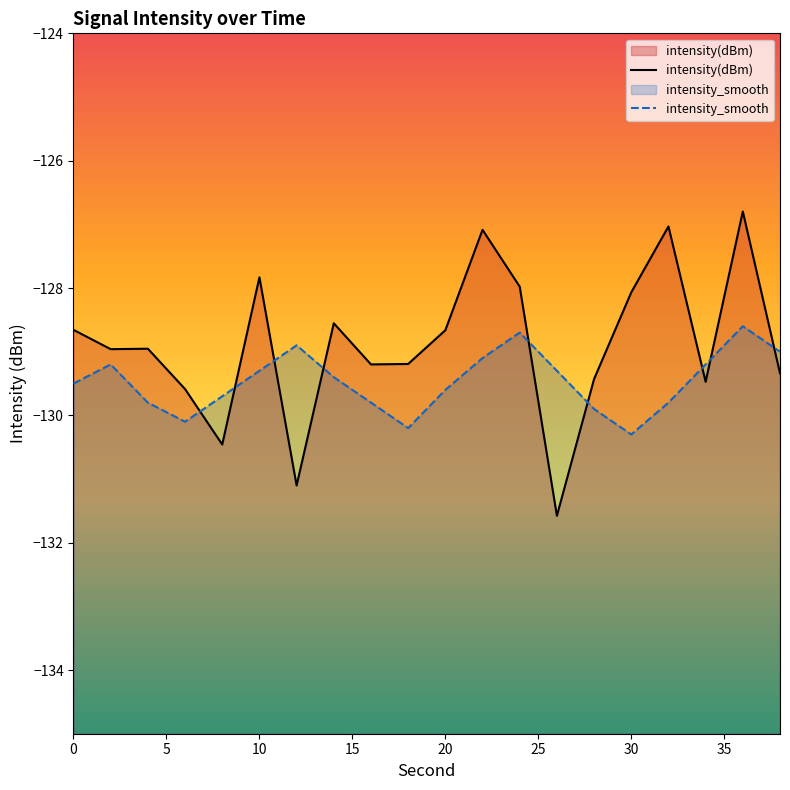

Which series has the widest spread of values?

intensity(dBm)